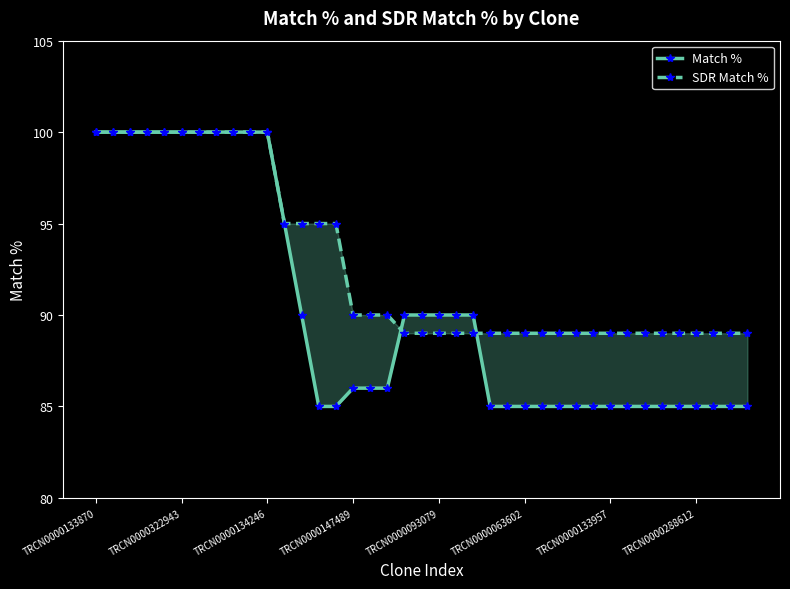

Which has a higher value, 15 or TRCN0000288612?

TRCN0000288612